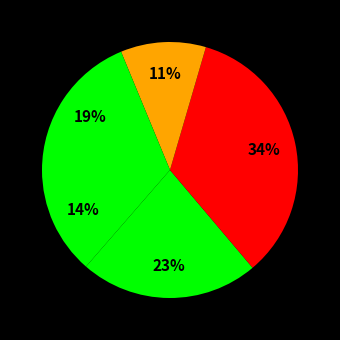

How many slices are in this pie chart?

5